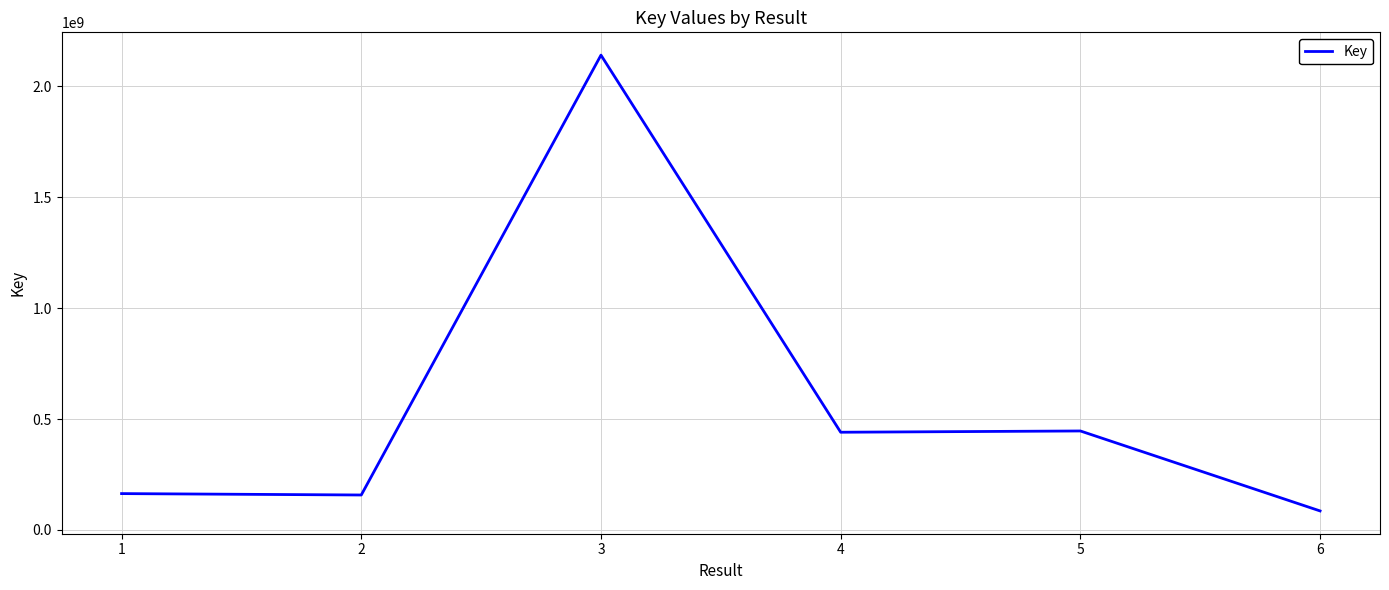

The value at 1 is 33848920. True or false?

False